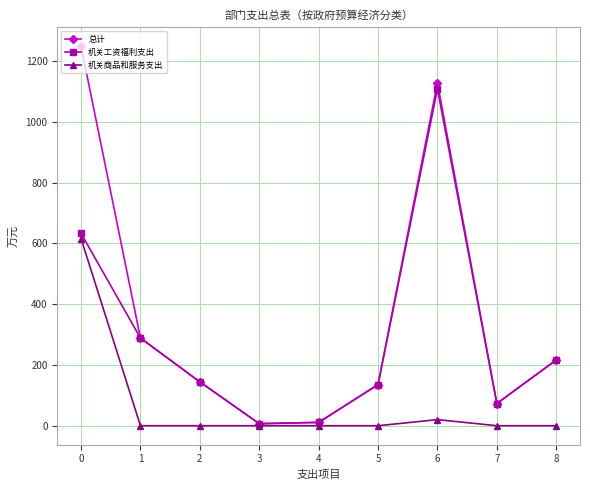

Rank the series by their maximum value, from highest to lowest.

总计, 机关工资福利支出, 机关商品和服务支出